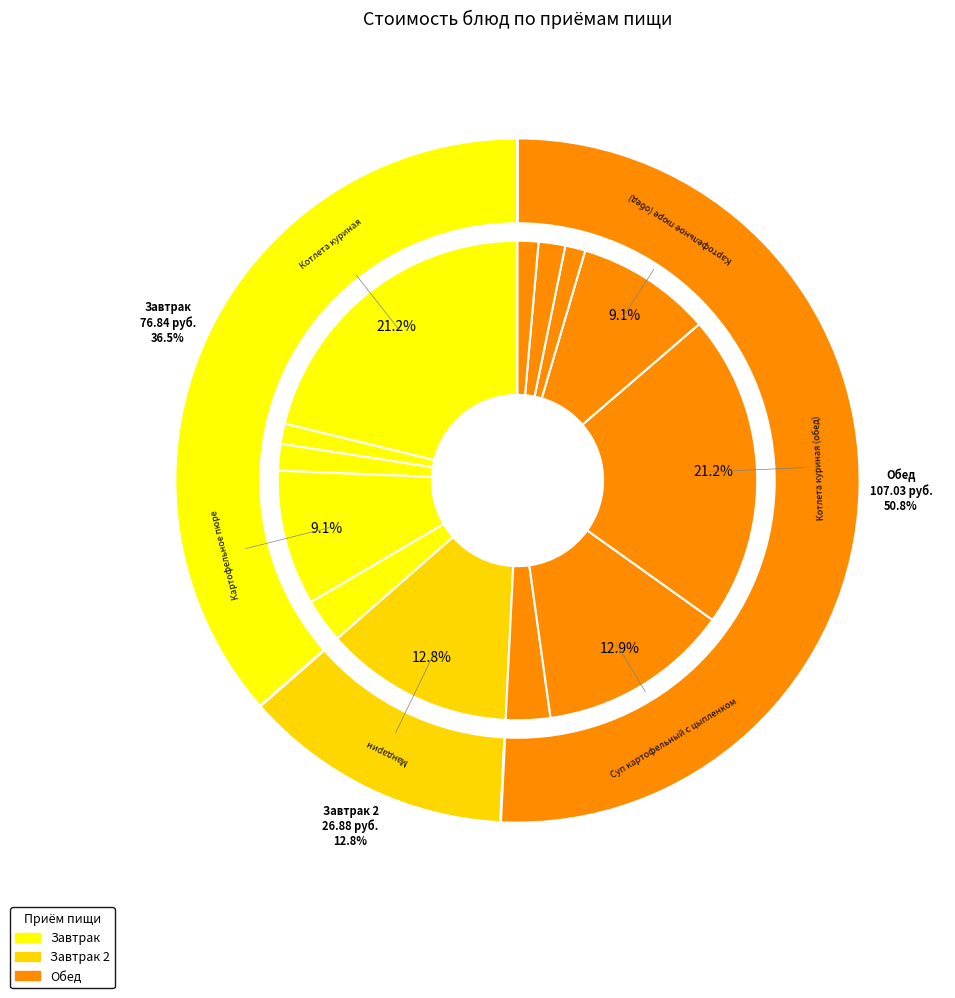

To the nearest percent, what is the combined percentage of Картофельное пюре (обед) and Суп картофельный с цыпленком?

22%